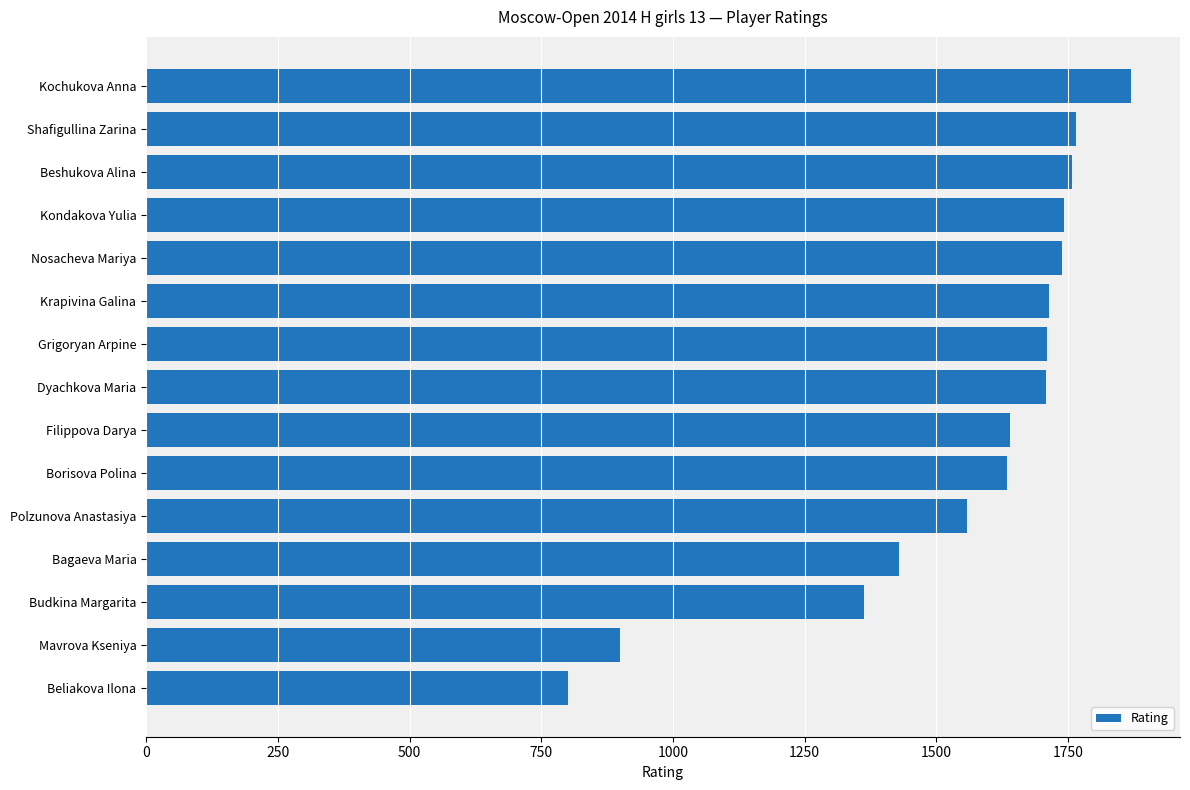

At which label is the value closest to 1334?

Budkina Margarita